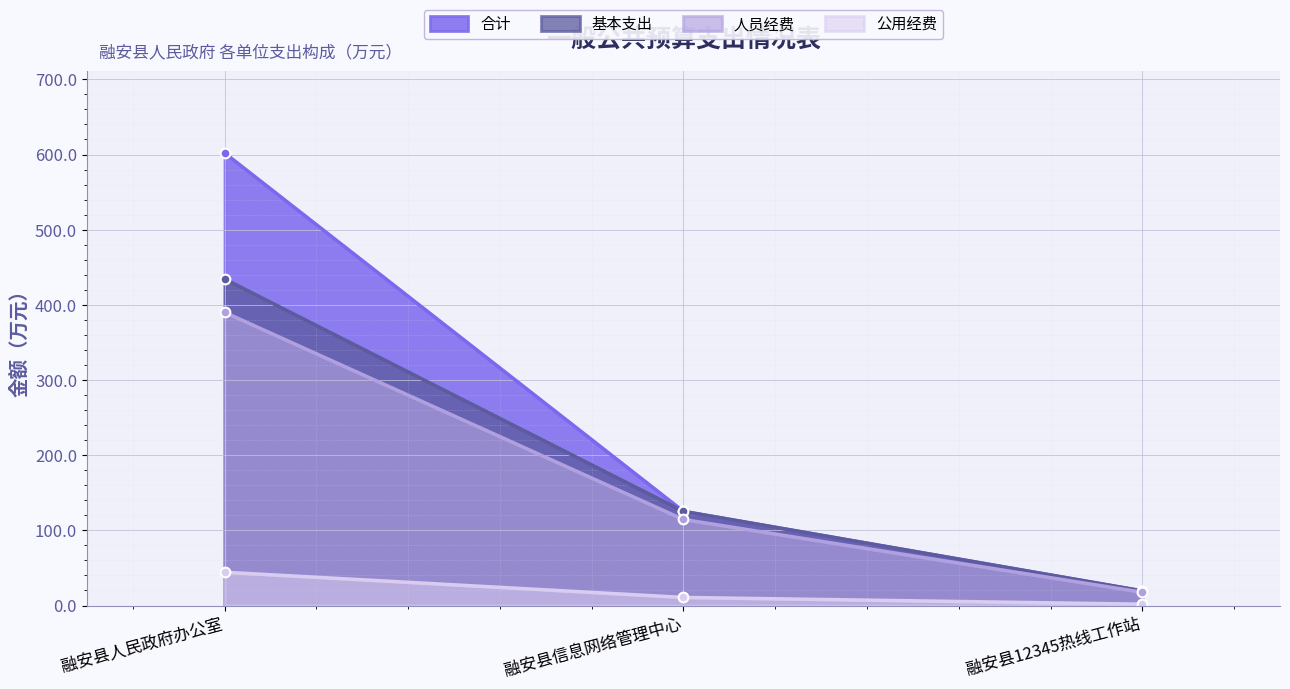

What is the sum of all 人员经费 values?

522.3